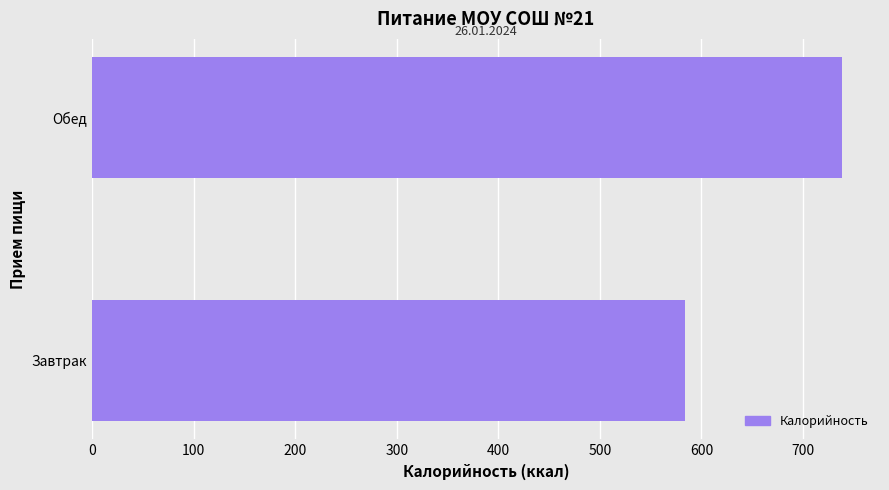

What is the minimum value shown in the chart?

583.8